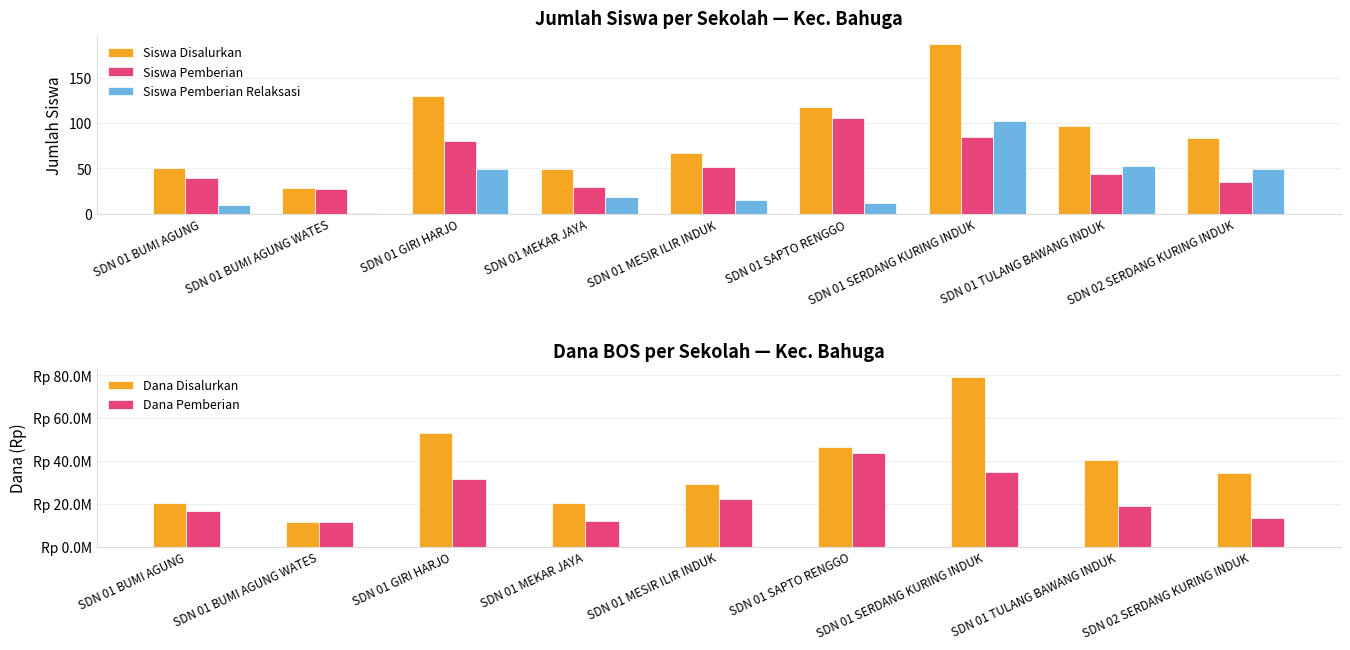

How many data points in Dana Disalurkan are less than 34200000?

4